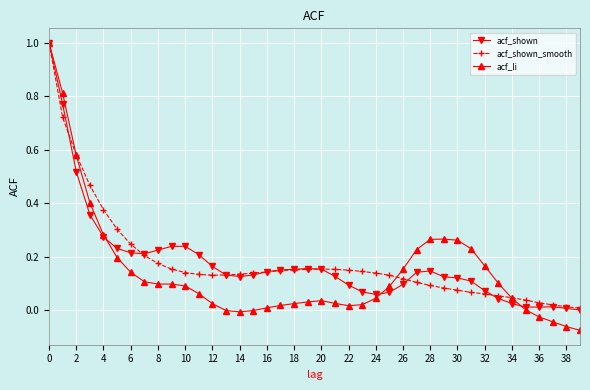

What are all the series names shown in the legend?

acf_shown, acf_shown_smooth, acf_li